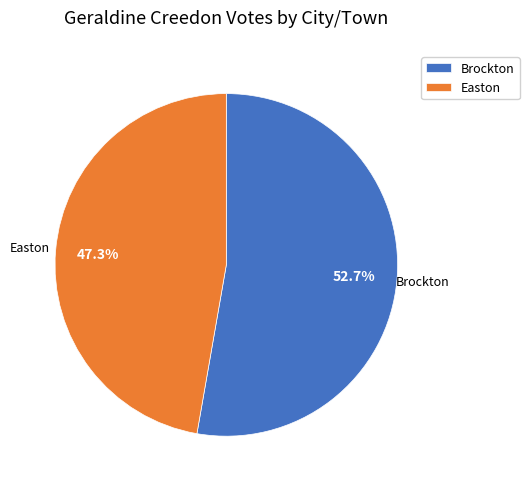

Which category has the biggest portion of the pie?

Brockton